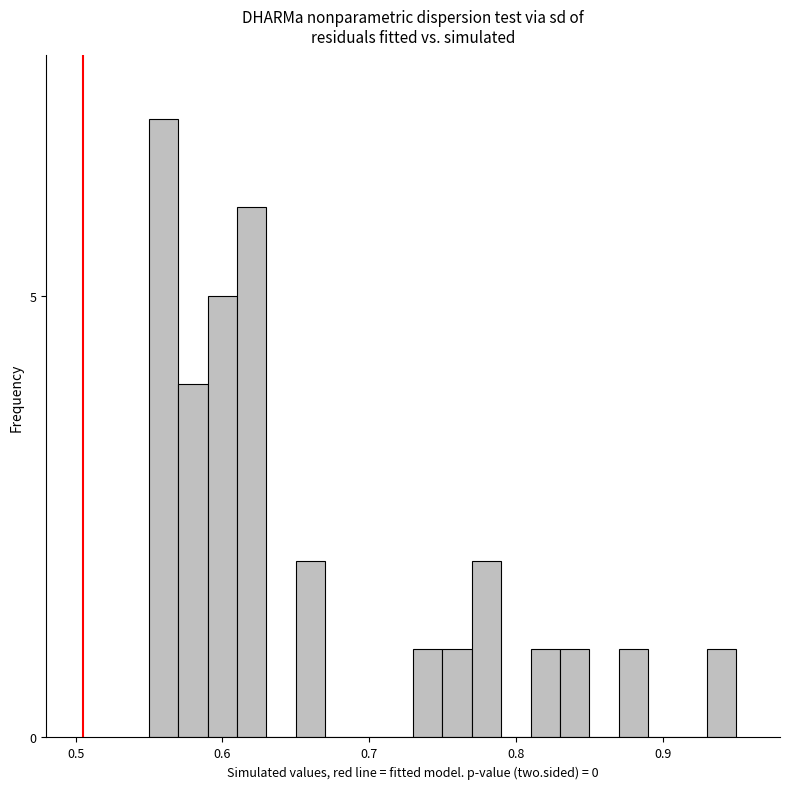

Read against the x-axis, roughly where is the centre of the tallest bar?

0.56